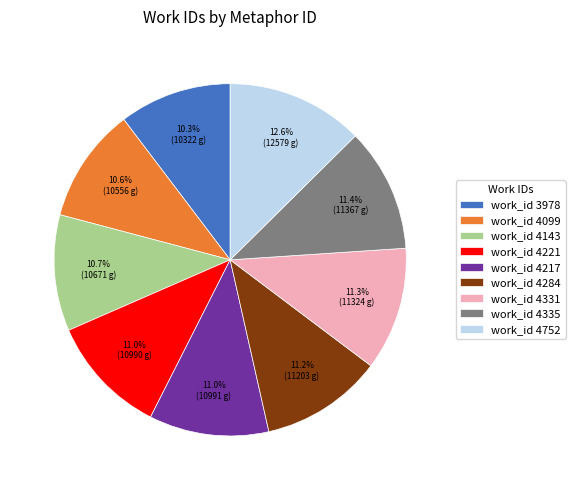

What is the largest slice in the pie chart?

work_id 4752